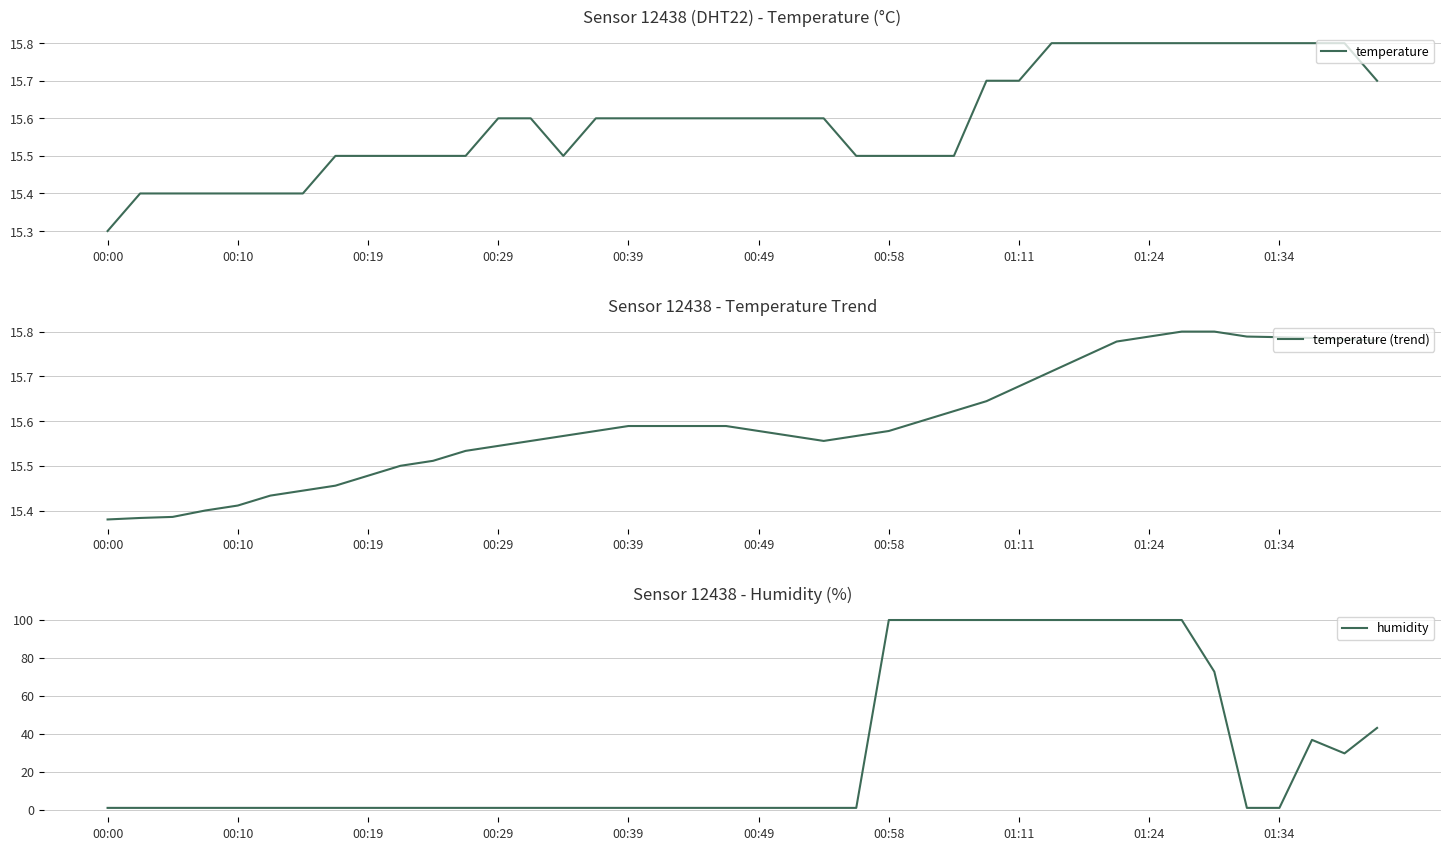

What is the sum of the temperature values at 39 and 34?

31.5